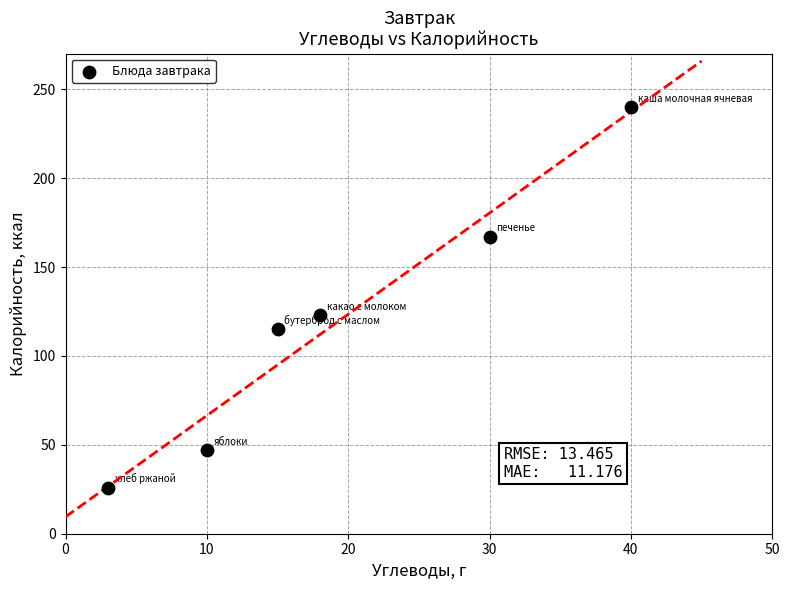

What Y value in the scatter plot is closest to 133?

123